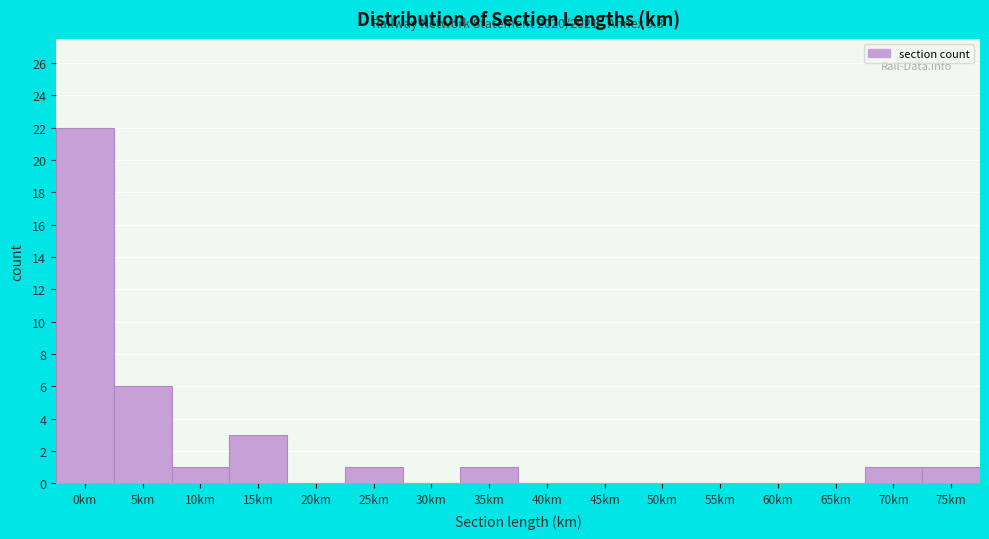

Reading right to left, list all the values displayed in this chart.

75km=1	70km=1	65km=0	60km=0	55km=0	50km=0	45km=0	40km=0	35km=1	30km=0	25km=1	20km=0	15km=3	10km=1	5km=6	0km=22